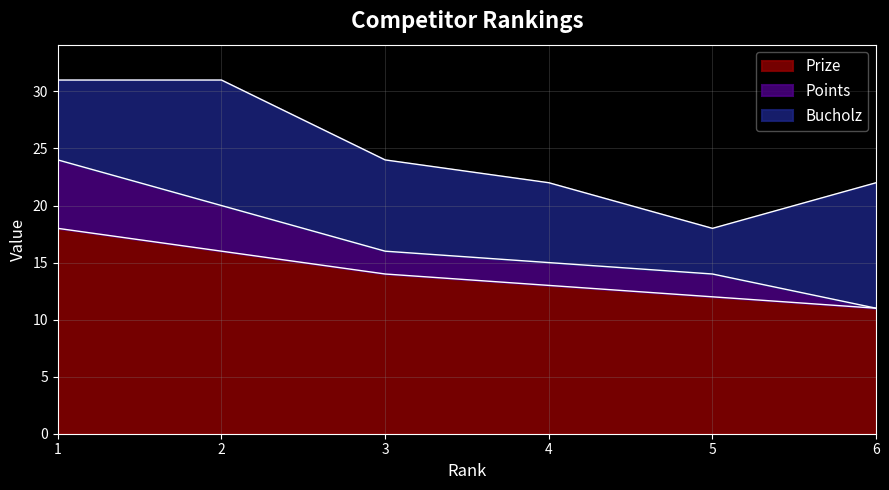

Which has a higher value, 5 or 3?

3